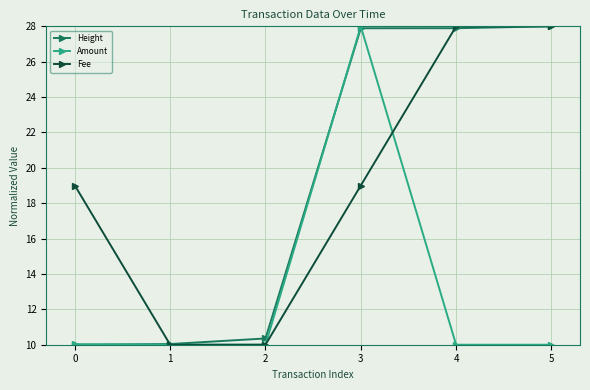

Which series changed the most between 0 and 5?

Height